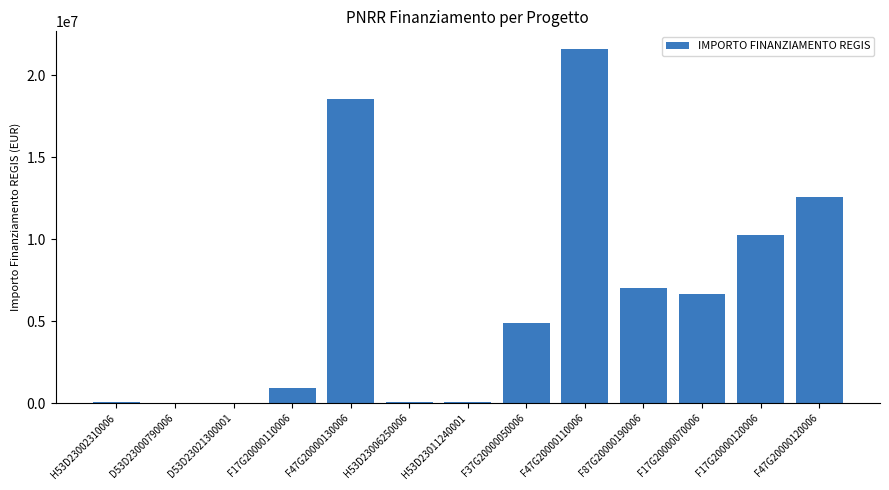

Which label corresponds to the largest value in the chart?

F47G20000110006